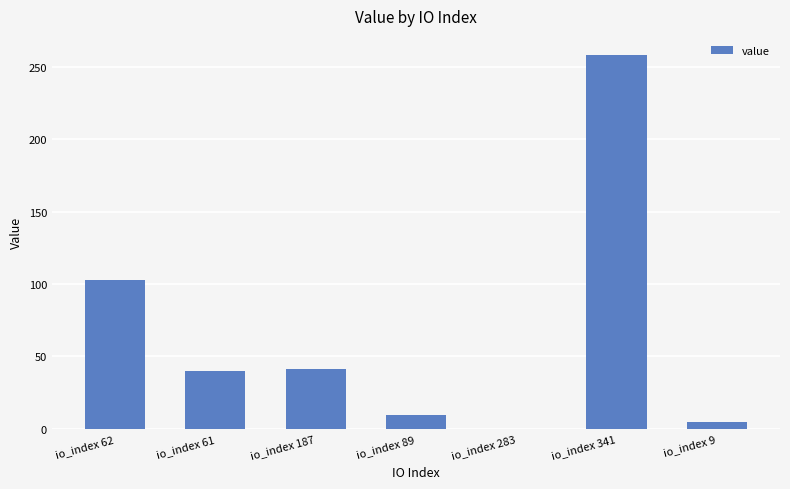

Where does the data first go above 40?

io_index 62